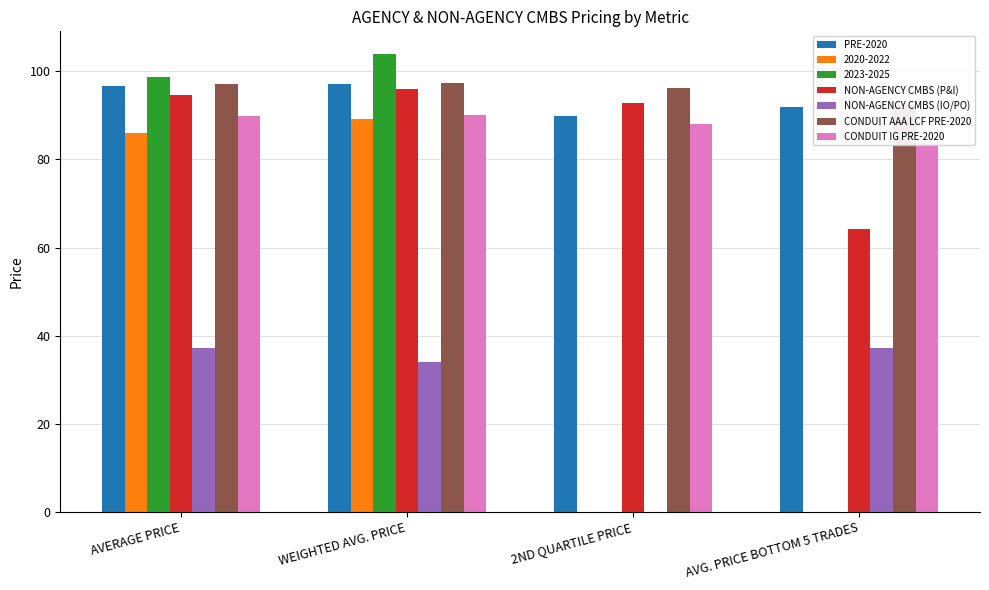

Which series has the largest total across all categories?

CONDUIT AAA LCF PRE-2020